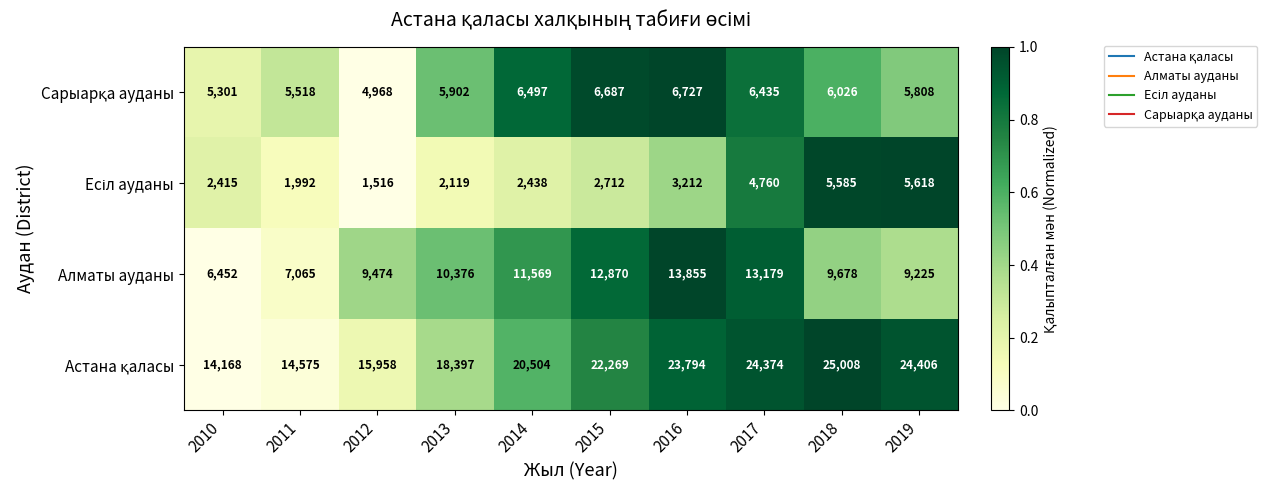

At which label is Алматы ауданы closest to 10153?

2013